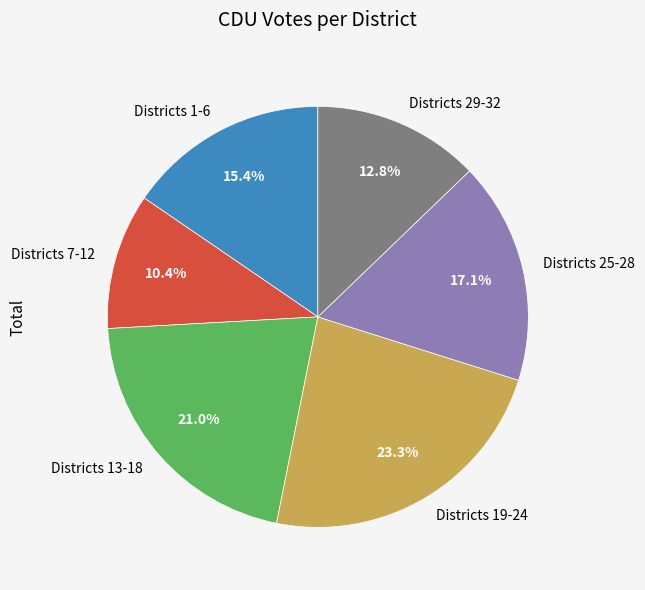

Rank the categories by value from lowest to highest.

Districts 7-12, Districts 29-32, Districts 1-6, Districts 25-28, Districts 13-18, Districts 19-24